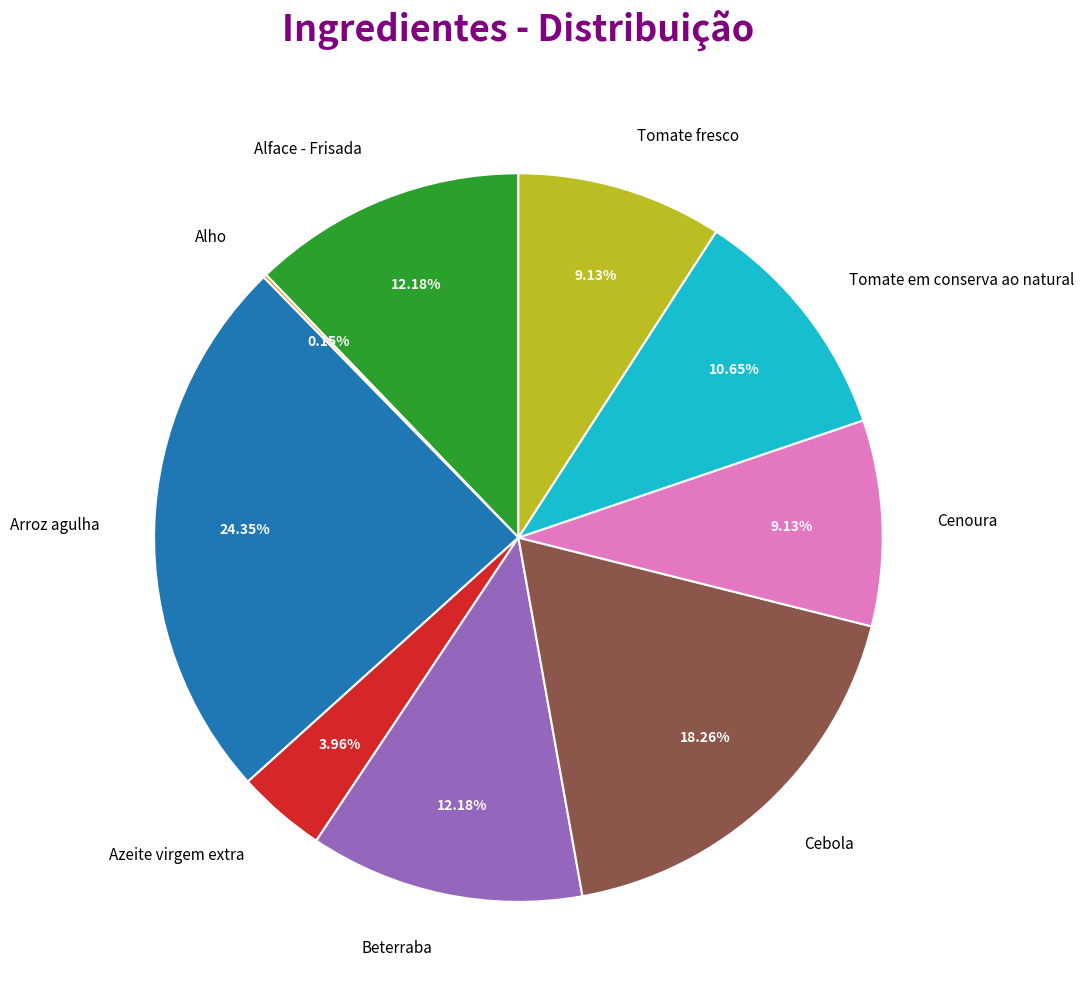

Between Tomate fresco and Cebola, which is larger?

Cebola